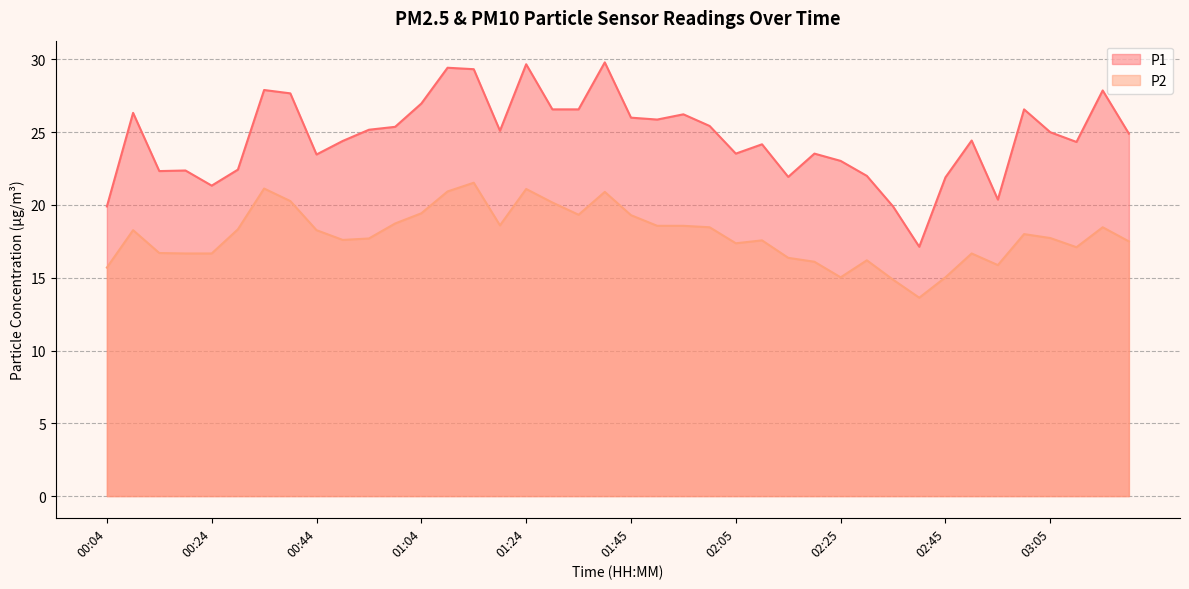

How many lines are shown in the chart?

2